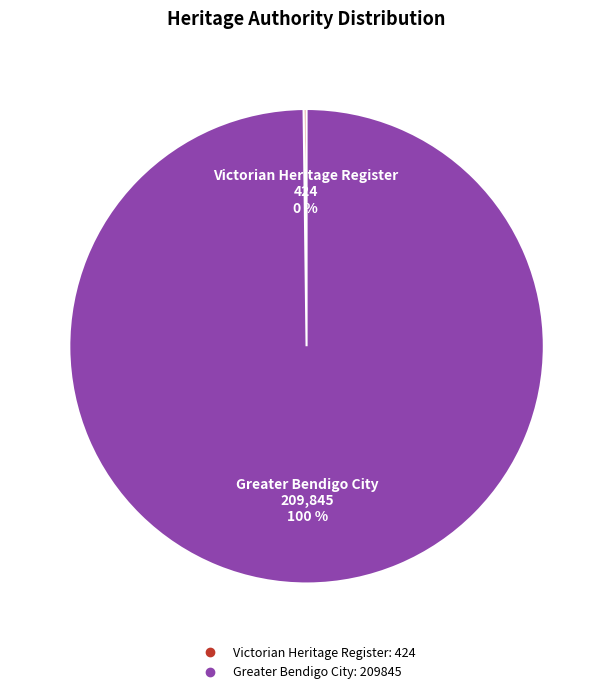

Which slice is the largest?

Greater Bendigo City